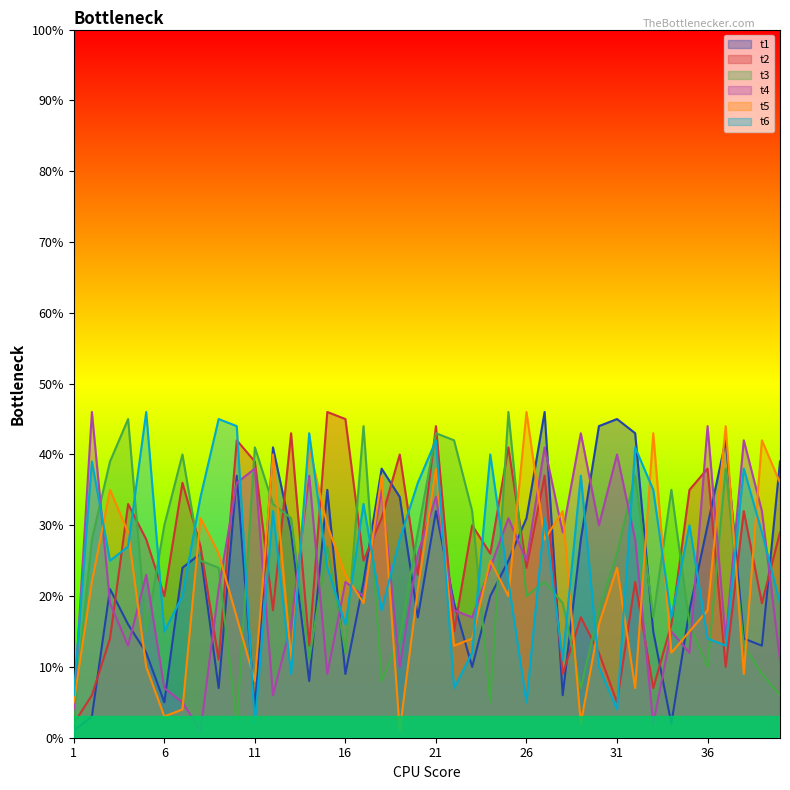

What is the sum of the t4 values at 27 and 36?

85